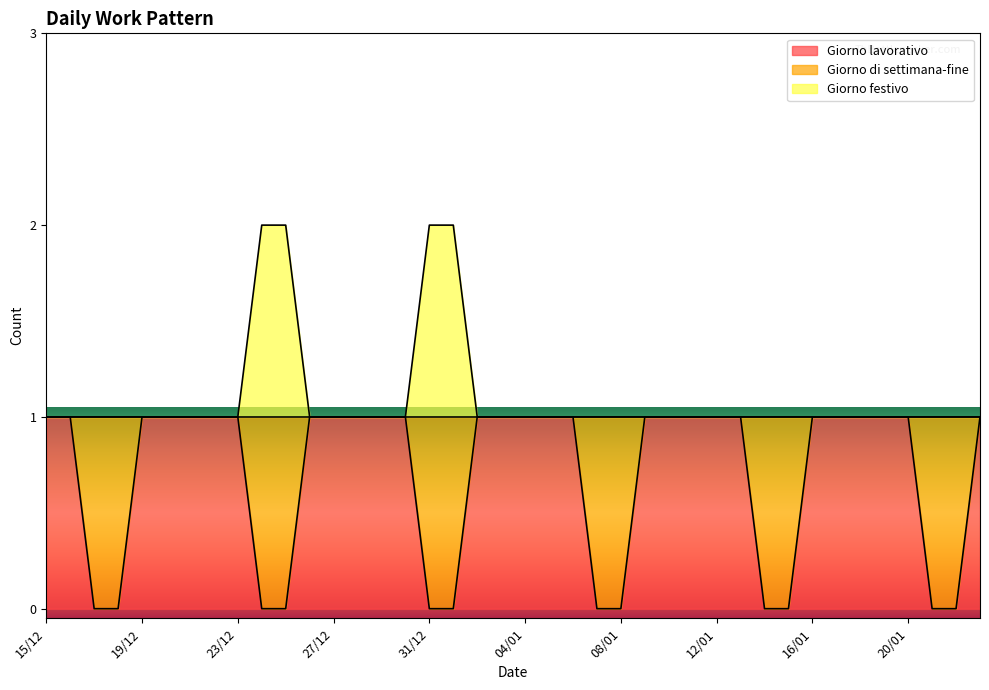

True or false: Giorno festivo has a value of 1 at 17/01.

True